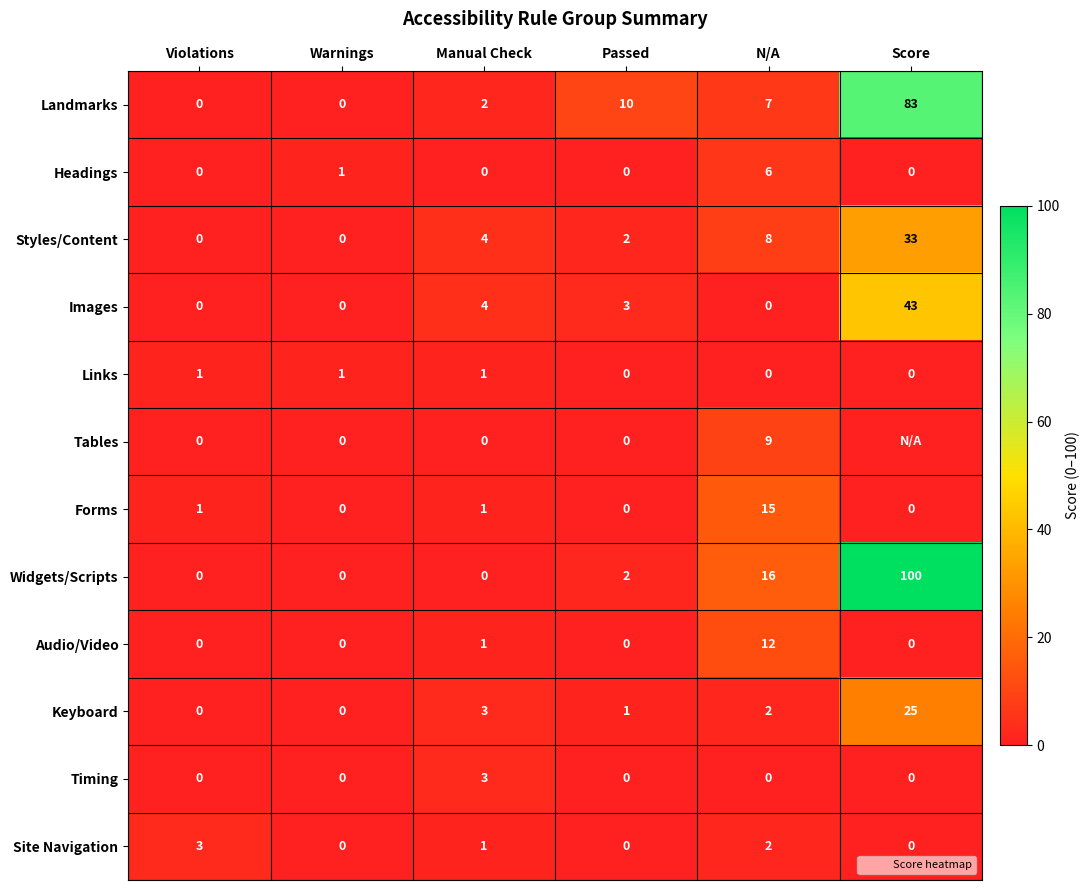

The value of Audio/Video at Warnings is 0. True or false?

True